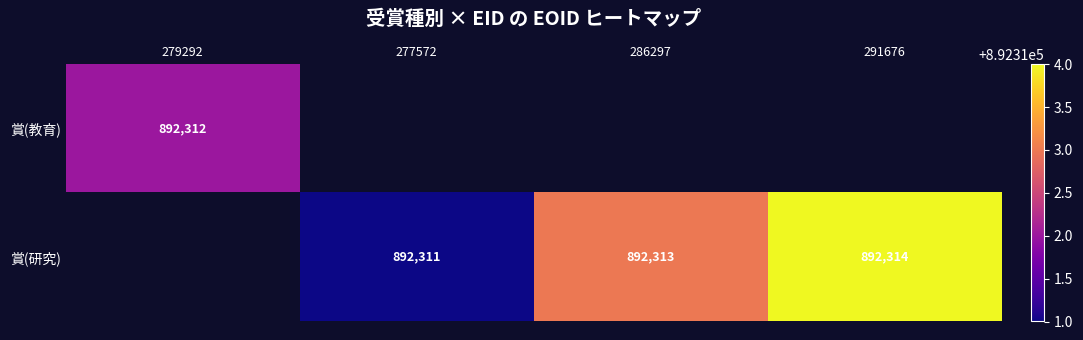

True or false: 賞(研究) has a value of 892311 at 277572.

True